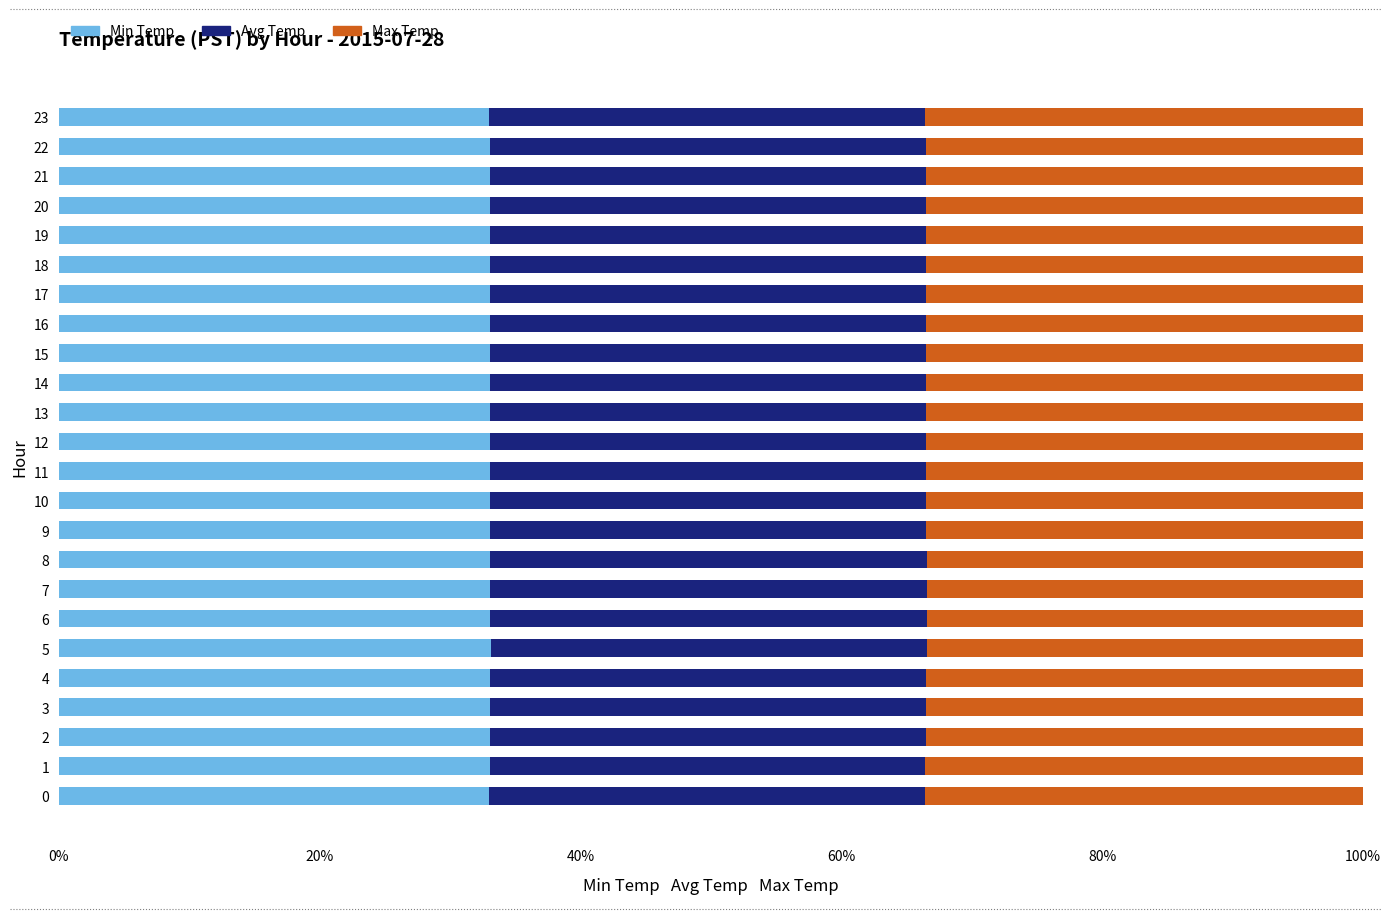

How many data points does each series have?

24